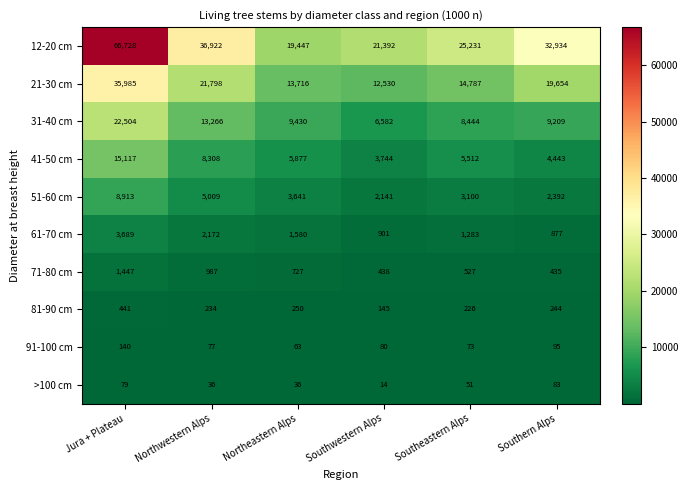

True or false: 41-50 cm has a value of 4443 at Southern Alps.

True